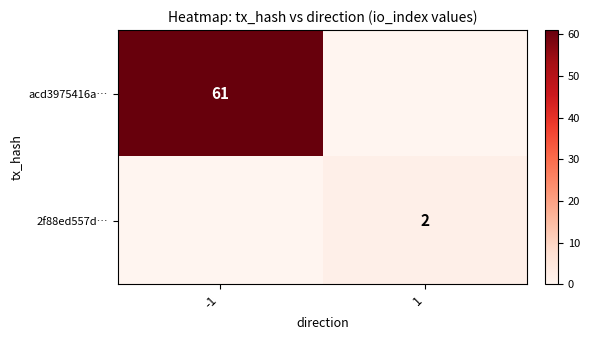

Is it true that acd3975416a… equals 0 at 1?

True